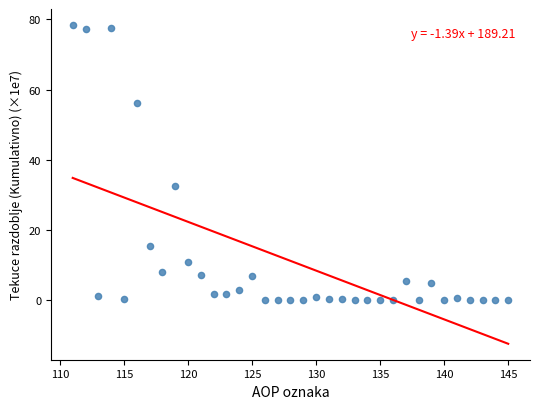

What Y value in the scatter plot is closest to 39?

32.5